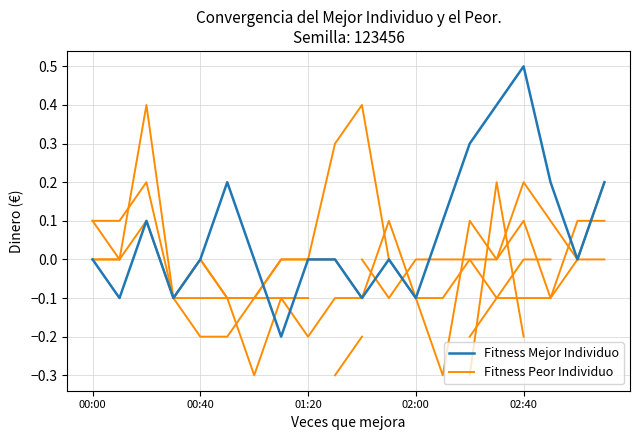

What position from the left is 13?

14